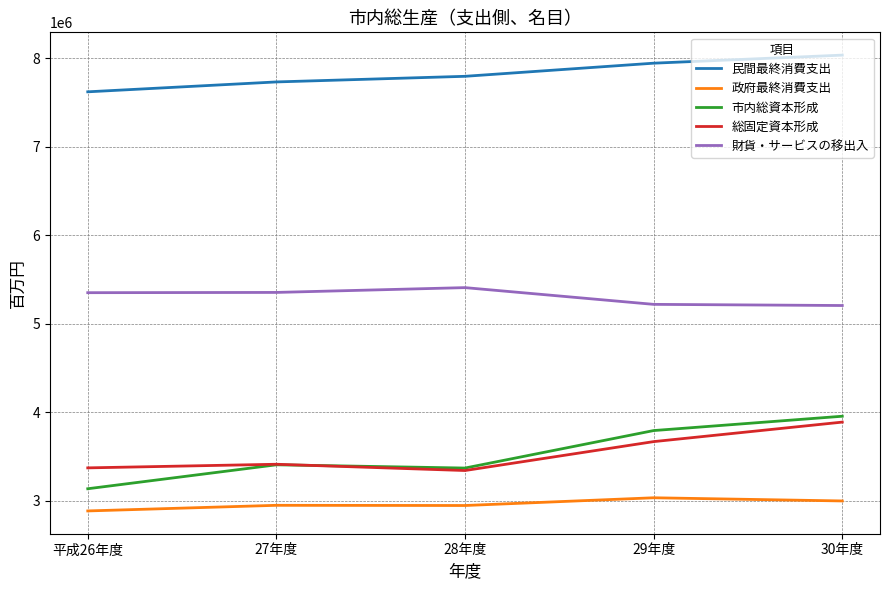

What is the minimum value shown in the chart?

2884424